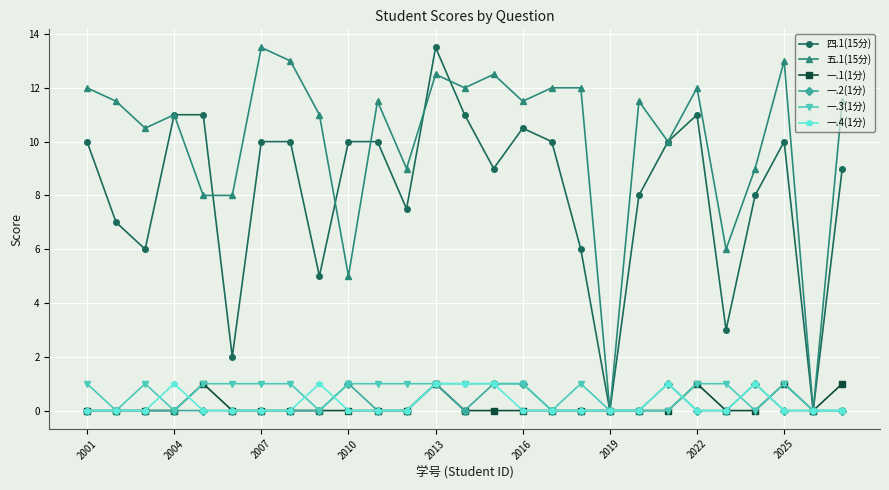

What is the highest value of the 一.3(1分) series?

1.0